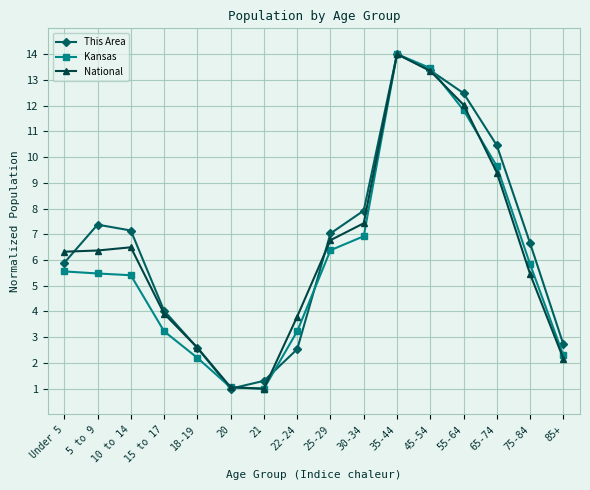

Rank the series at 30-34 from highest to lowest value.

This Area, National, Kansas